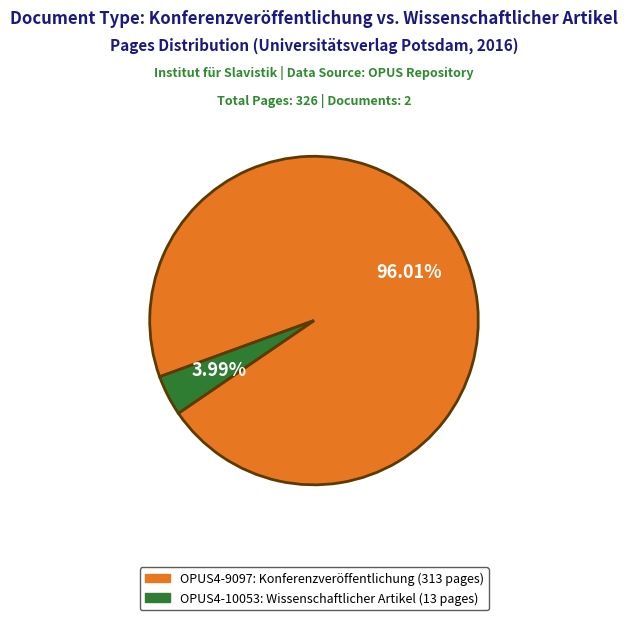

How many slices are in this pie chart?

2